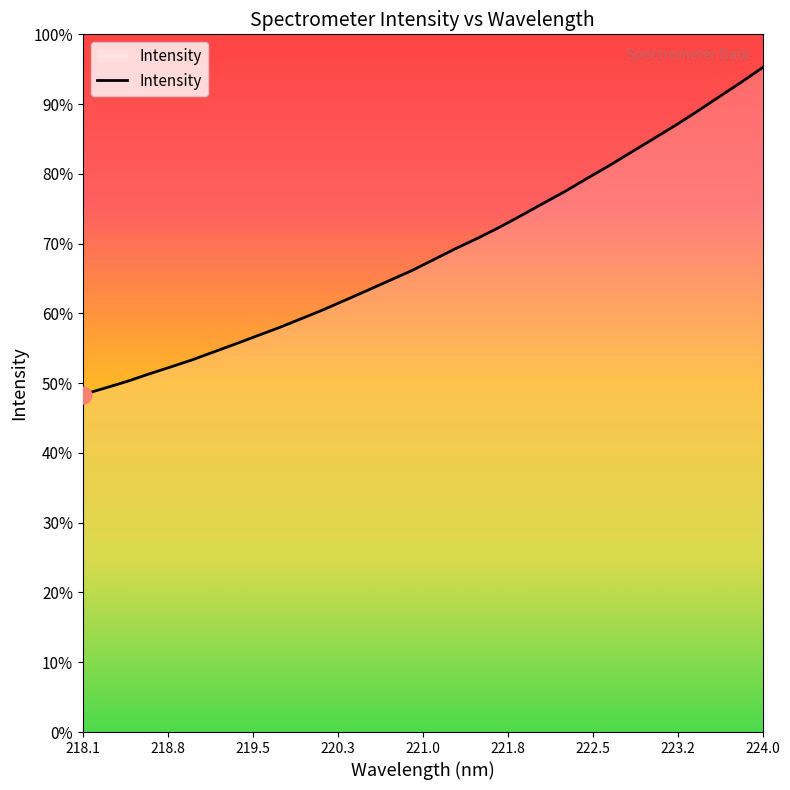

True or false: the data has more than 1 interior local peaks.

False